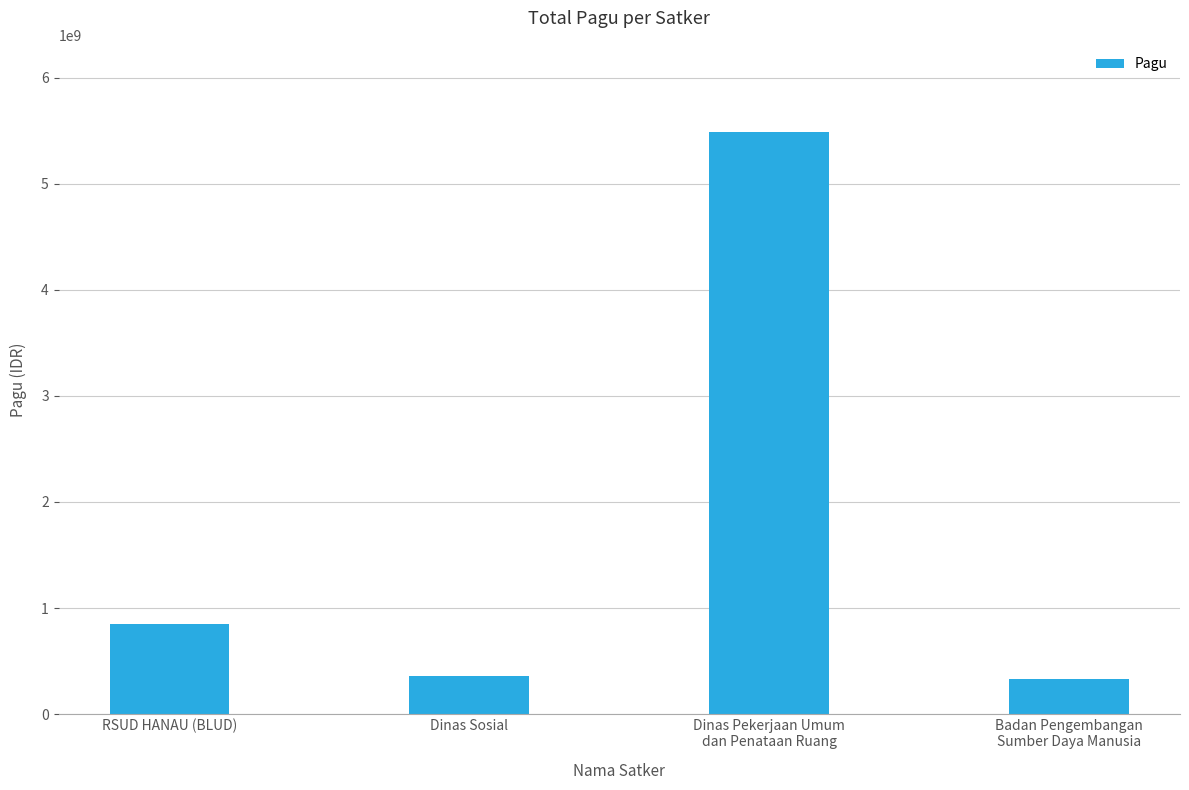

Where is the data nearest to the value 2908504015?

RSUD HANAU (BLUD)